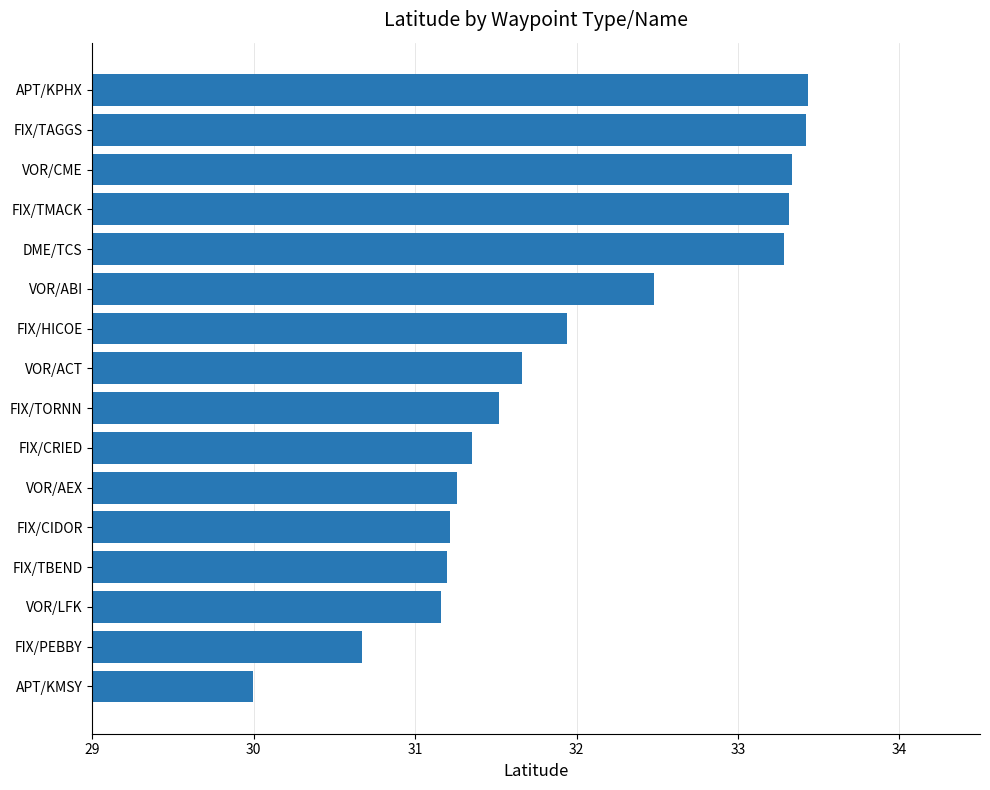

Read the value at VOR/CME.

33.3